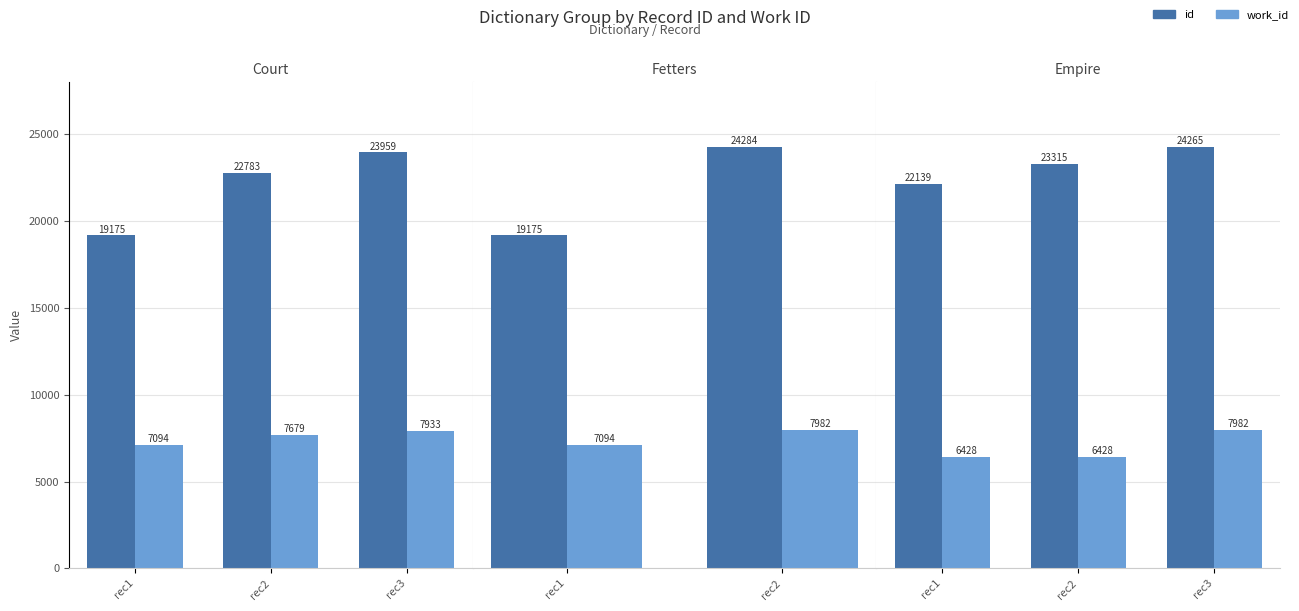

Which category has the highest value in the work_id series?

rec3